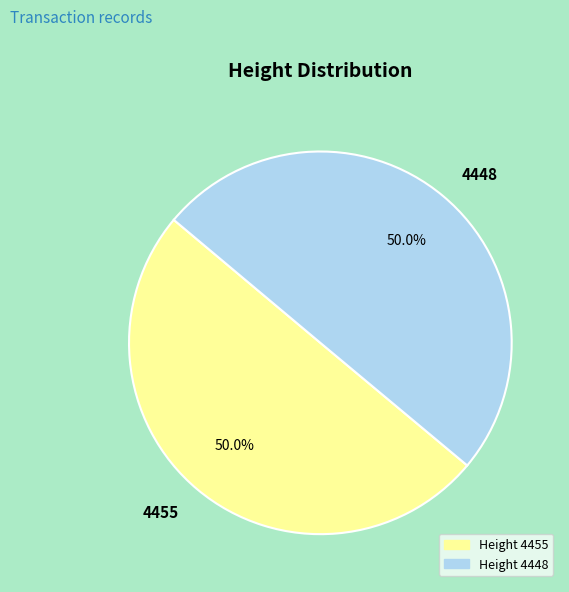

The 4448 slice represents 57% of the pie. True or false?

False